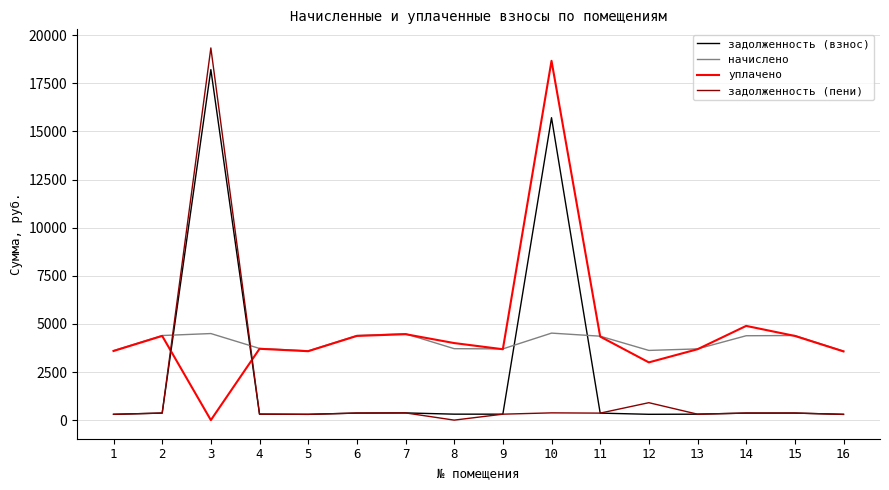

At which category is the sum across all series the highest?

3